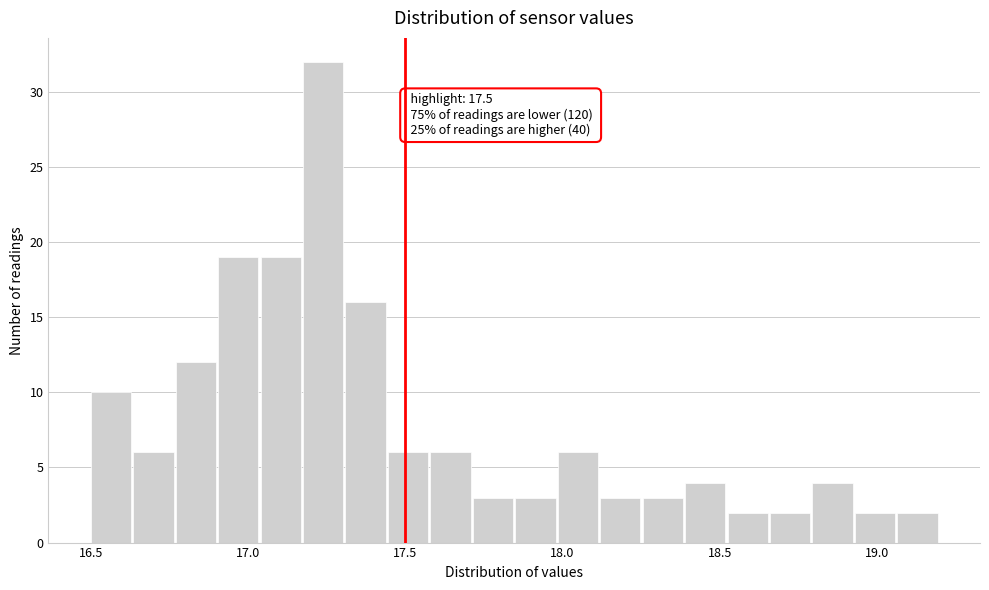

Around what value on the x-axis is the tallest bar? Give the approximate position of its centre, as read against the axis.

17.25